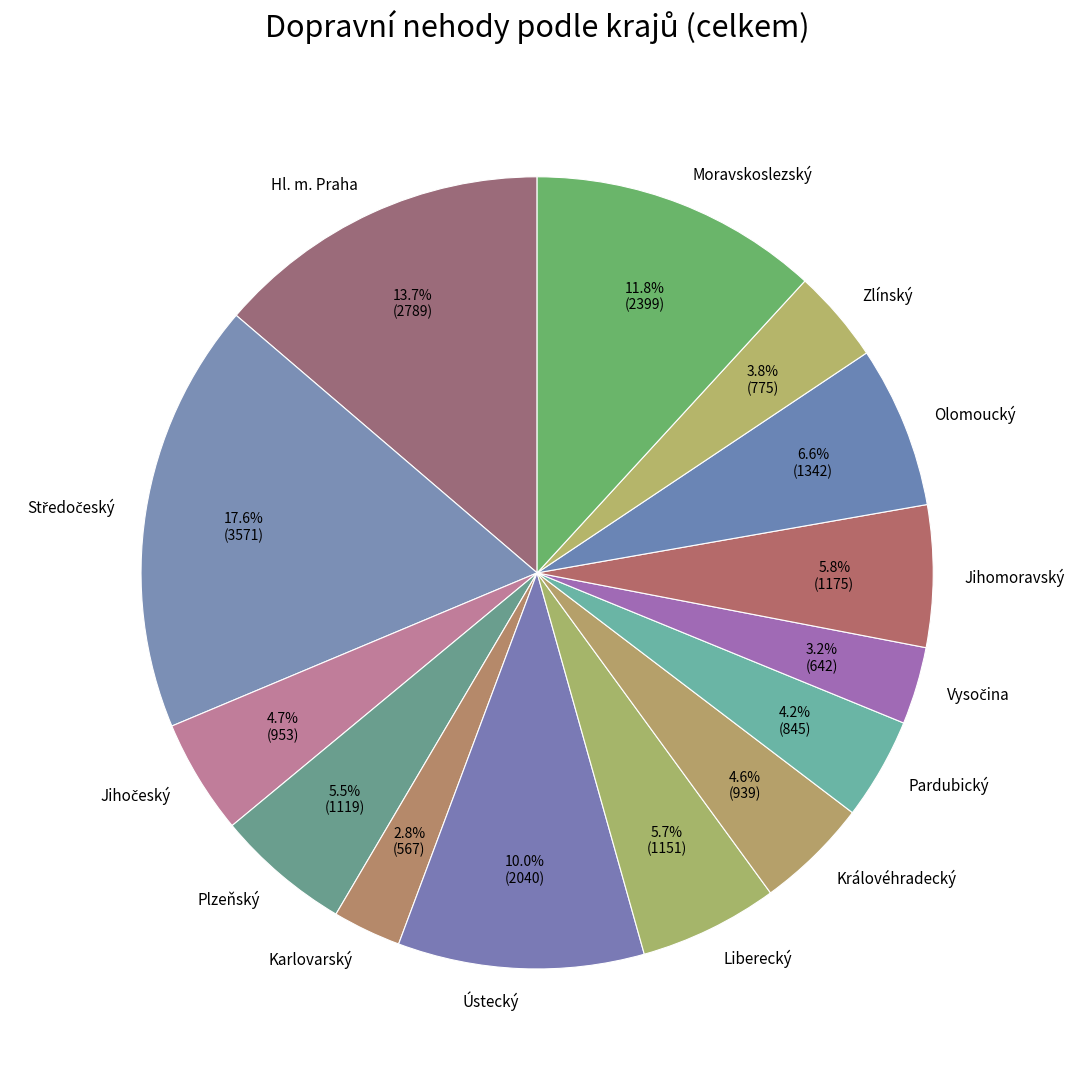

To the nearest percent, what is the combined percentage of Hl. m. Praha and Zlínský?

18%